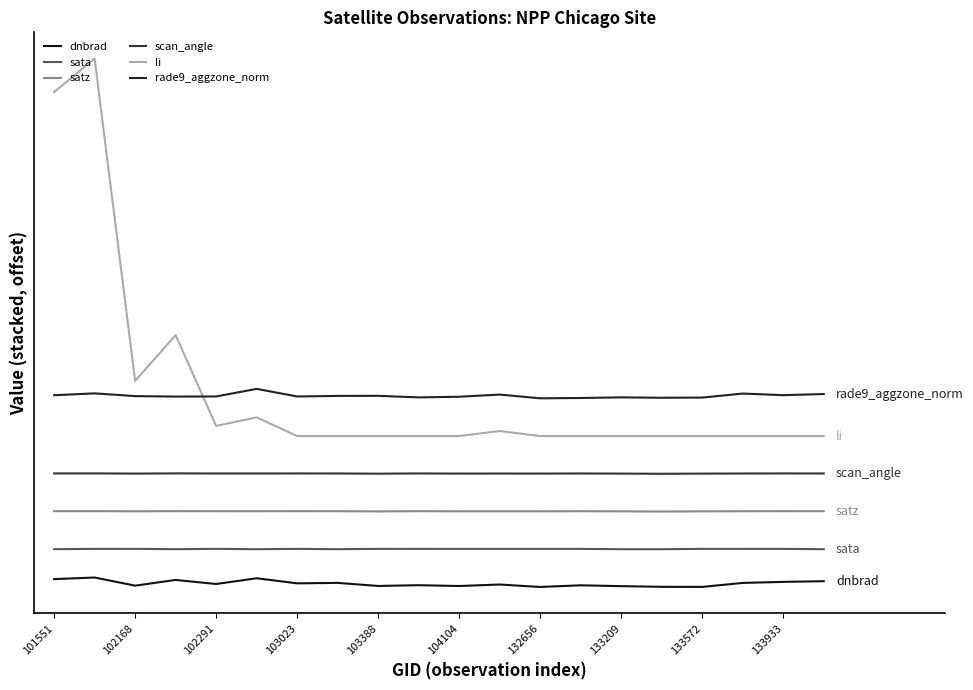

Which series has the largest total across all categories?

li